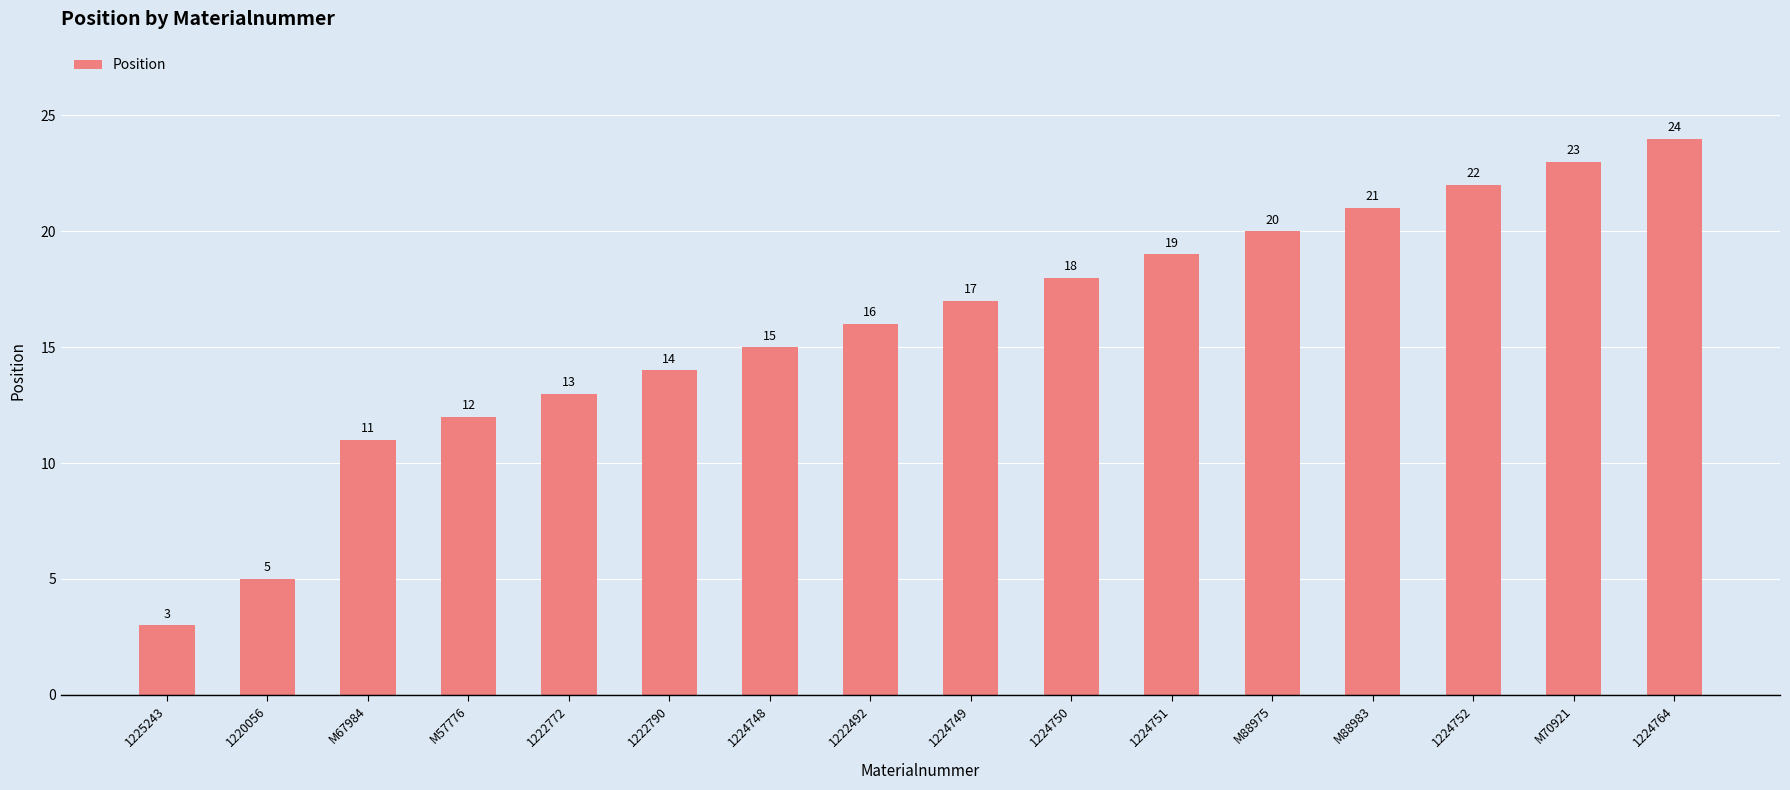

Read the value at 1222492, to the nearest 10.

20